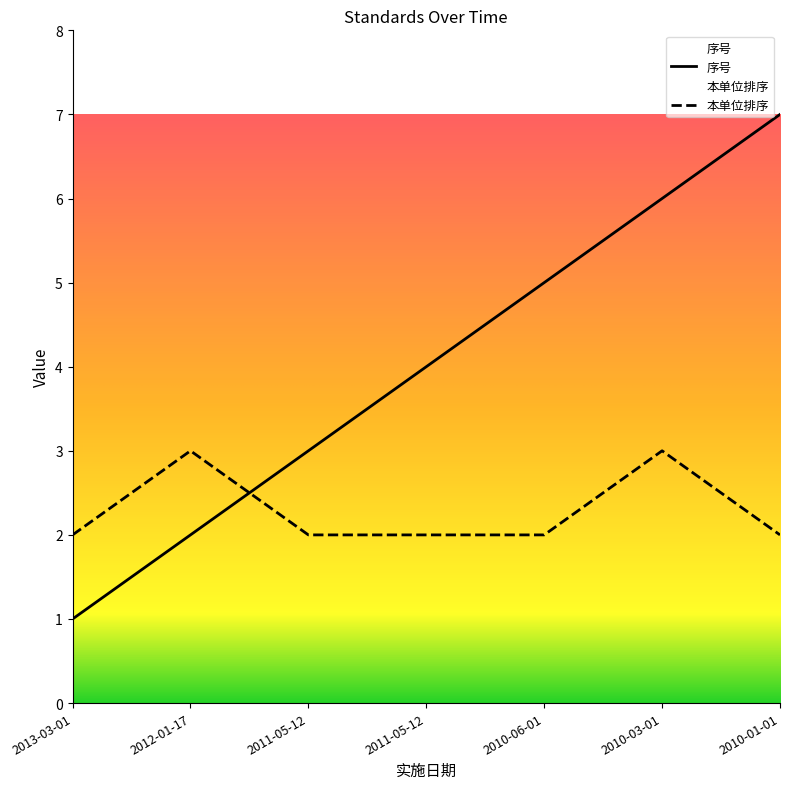

Which label corresponds to the largest value in the chart?

2010-01-01